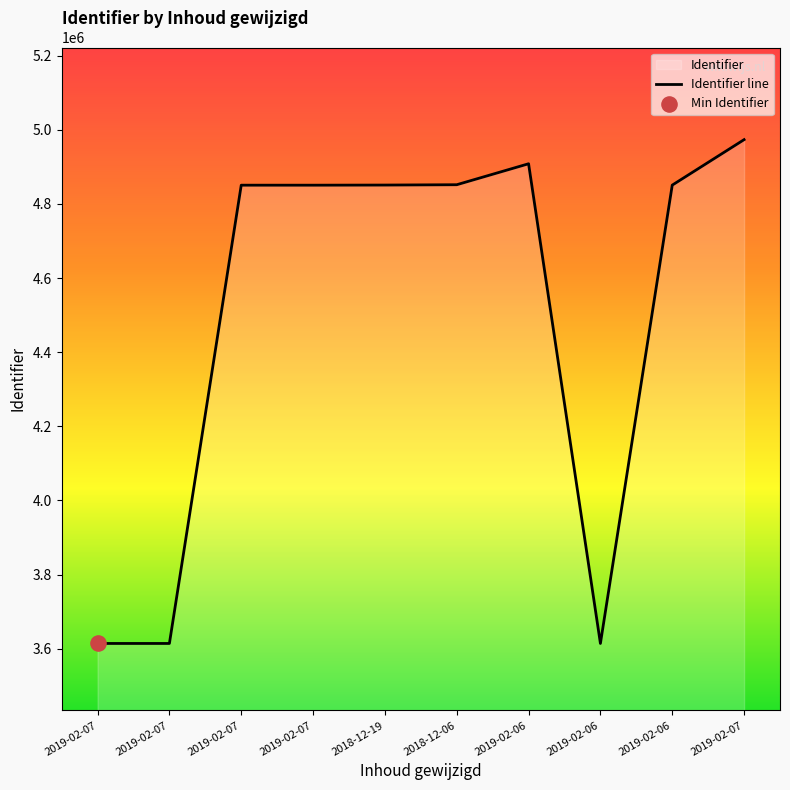

What is the ratio of the value at 2019-02-06 to the value at 2019-02-06?

1.0